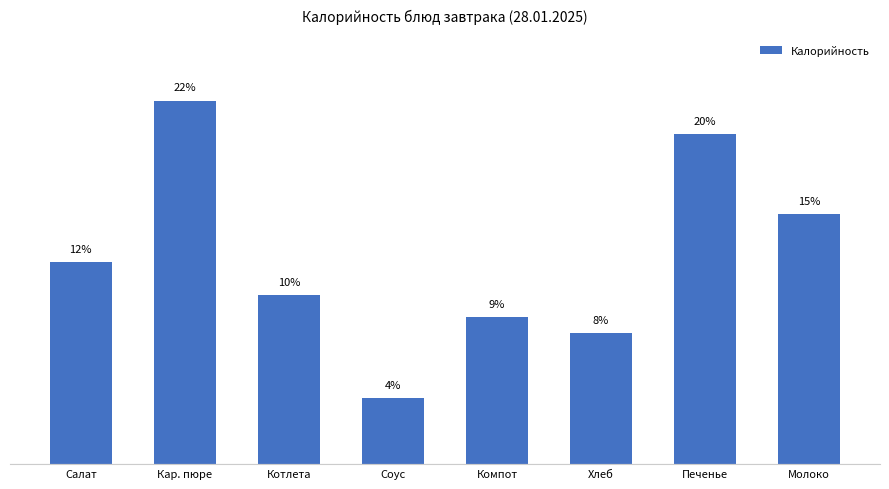

What is the average value?

12.5